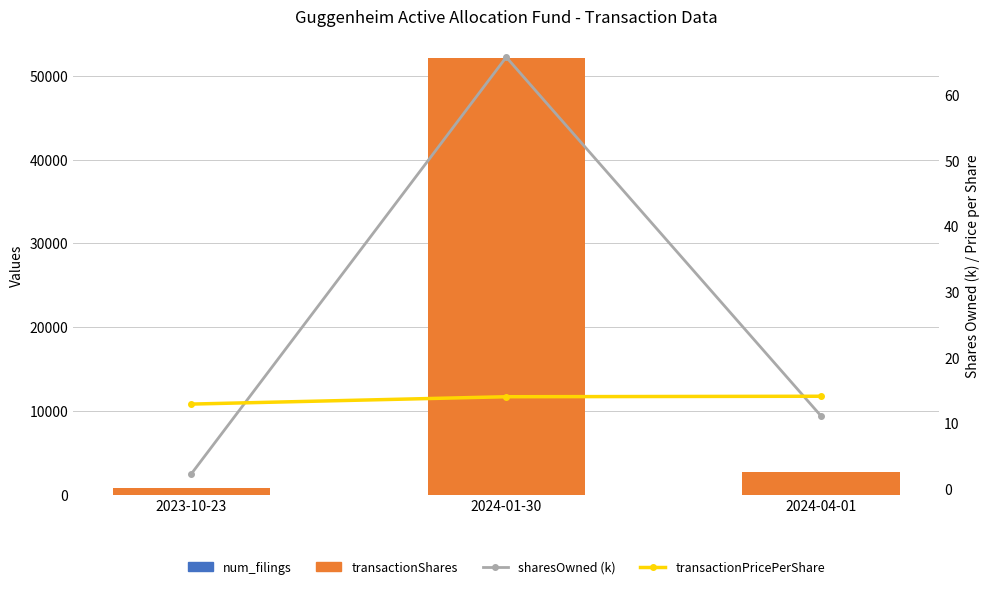

Which has a higher value, 2023-10-23 or 2024-04-01?

2024-04-01